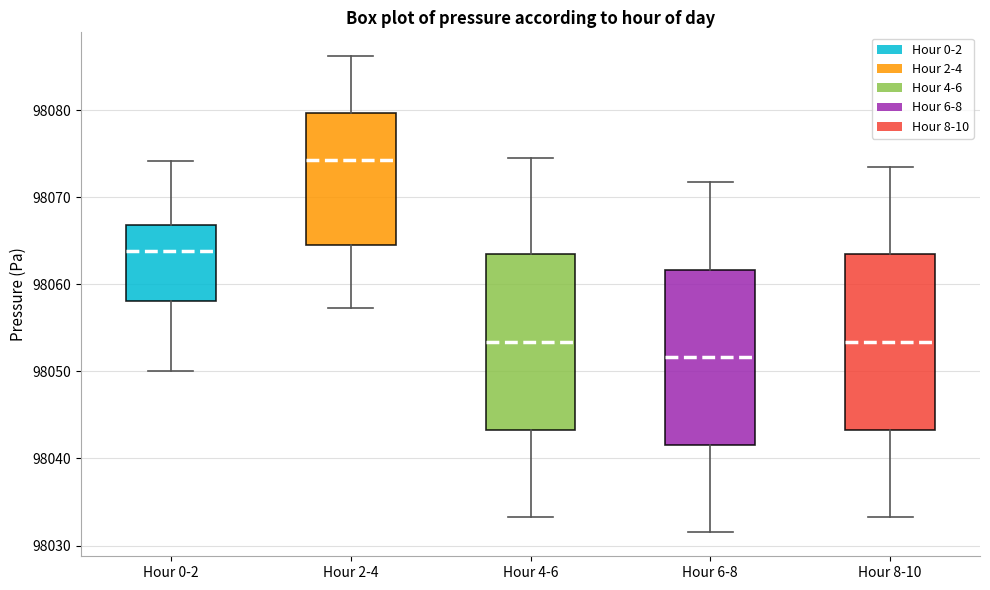

Reading left to right, read every box against the y-axis: the position of its median line, the range the box covers, and the ends of its whiskers. The values are not printed on the chart, so give them approximately, as read against the axis.

Hour 0-2: median 98064, box 98058 to 98067, whiskers 98050 to 98074
Hour 2-4: median 98074, box 98065 to 98080, whiskers 98057 to 98086
Hour 4-6: median 98053, box 98043 to 98063, whiskers 98033 to 98075
Hour 6-8: median 98052, box 98042 to 98062, whiskers 98032 to 98072
Hour 8-10: median 98053, box 98043 to 98063, whiskers 98033 to 98074